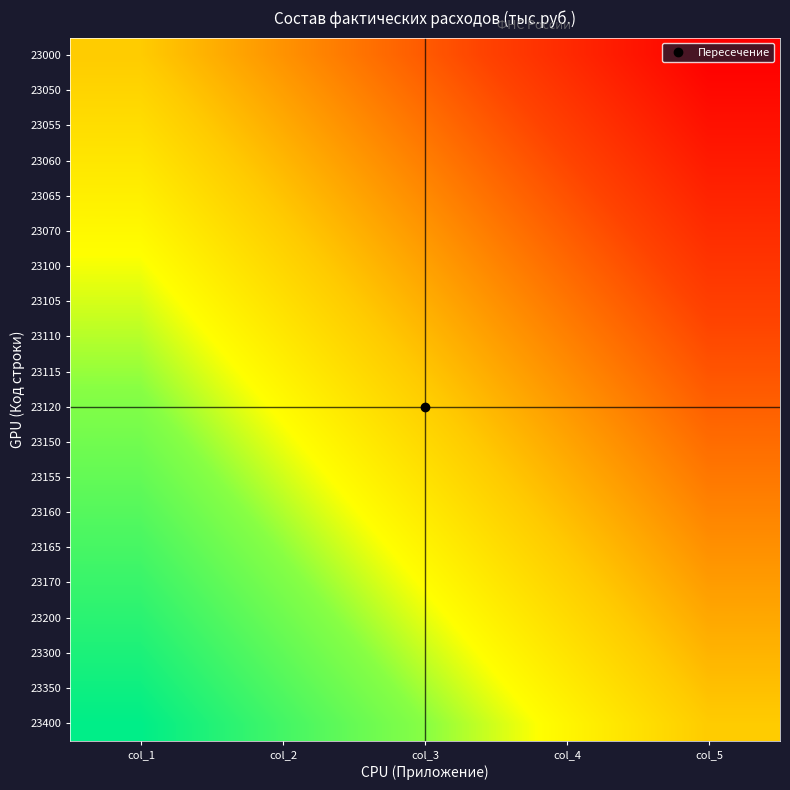

Rank the series by their maximum value, from lowest to highest.

23000, 23050, 23055, 23060, 23065, 23070, 23100, 23105, 23110, 23115, 23120, 23150, 23155, 23160, 23165, 23170, 23200, 23300, 23350, 23400